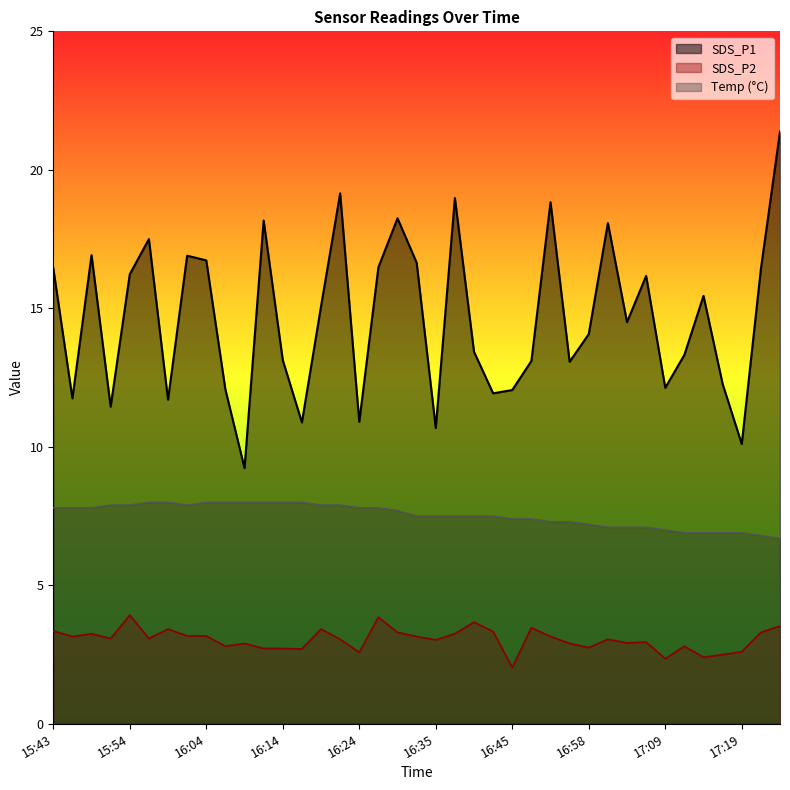

What is the difference between the second highest and minimum values in the Temp series?

1.3